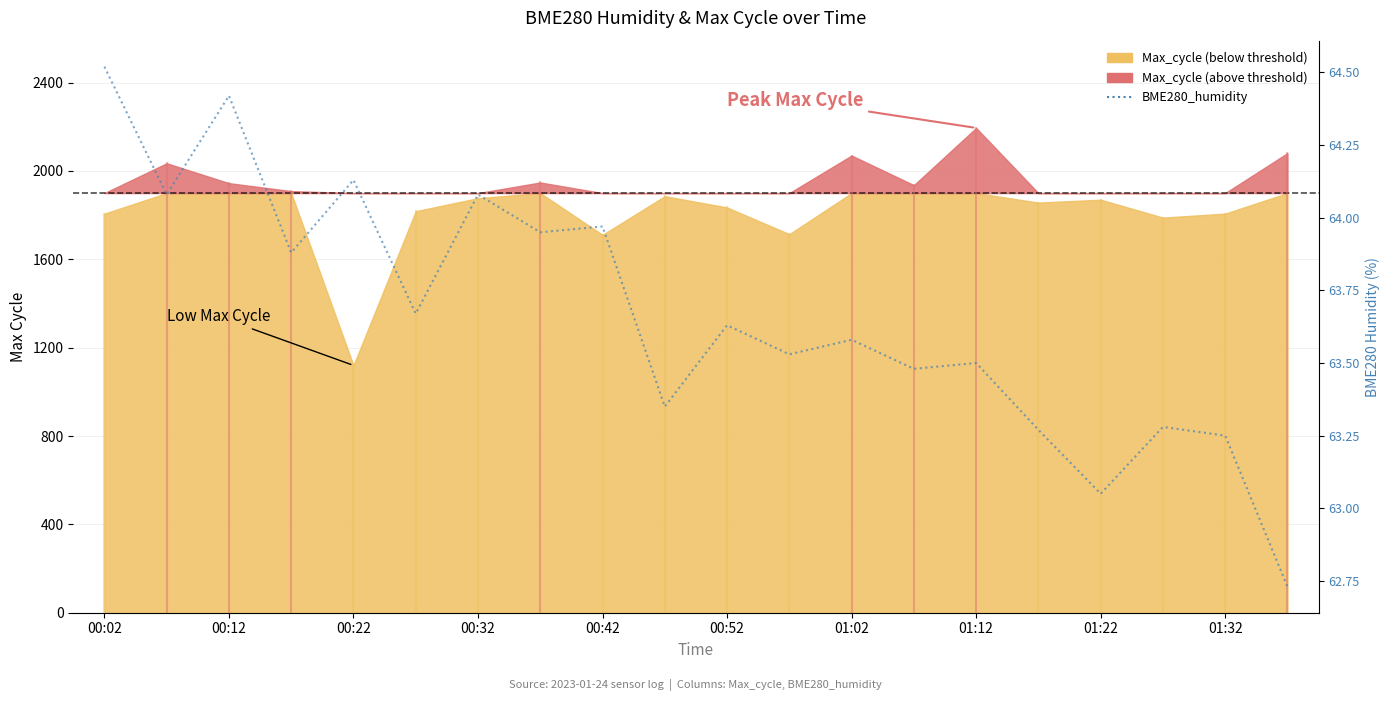

Which category has the highest value across all series?

00:02